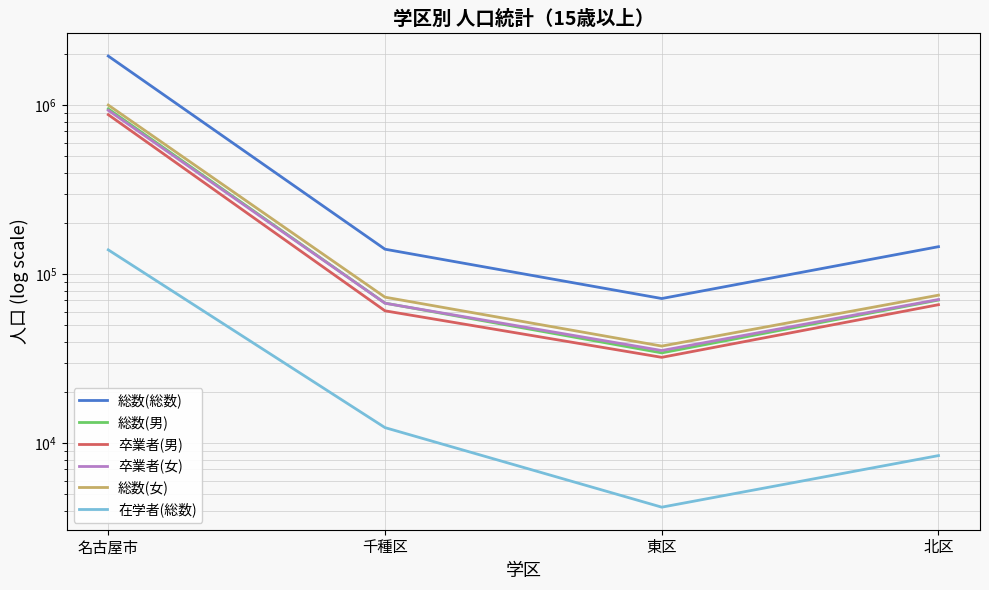

Is this an area chart (filled region under the line)?

No